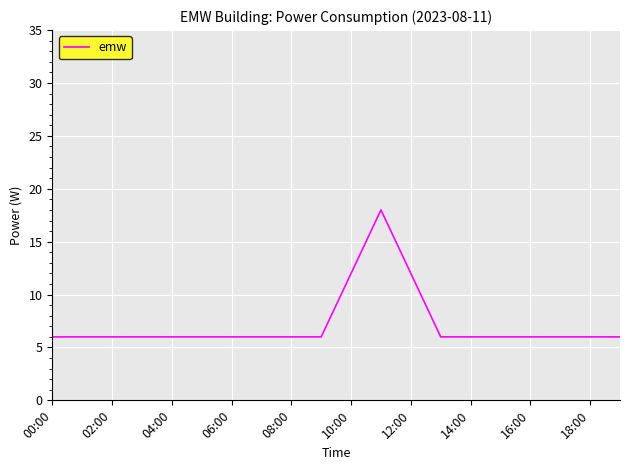

Reading left to right, transcribe all the data shown in this chart.

6	6	6	6	6	6	6	6	6	6	12	18	12	6	6	6	6	6	6	6